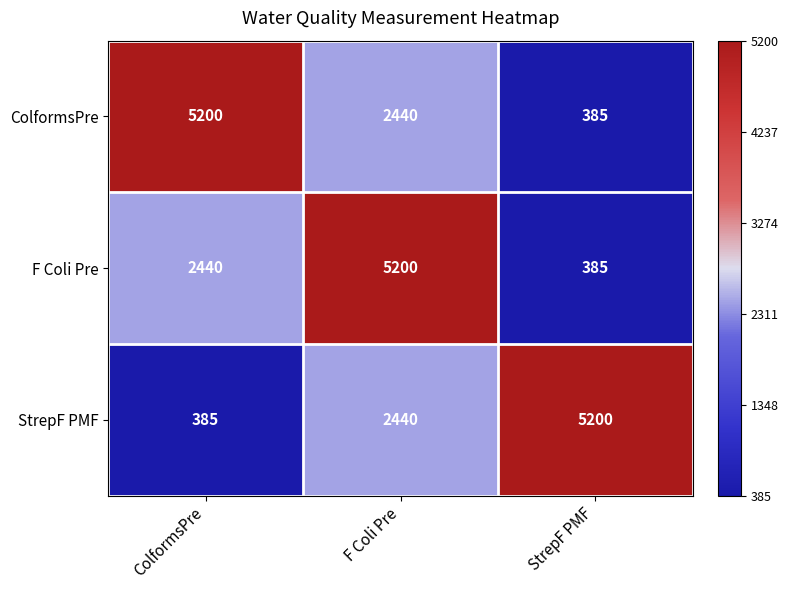

List the labels in order of ColformsPre value, smallest first.

StrepF PMF, F Coli Pre, ColformsPre